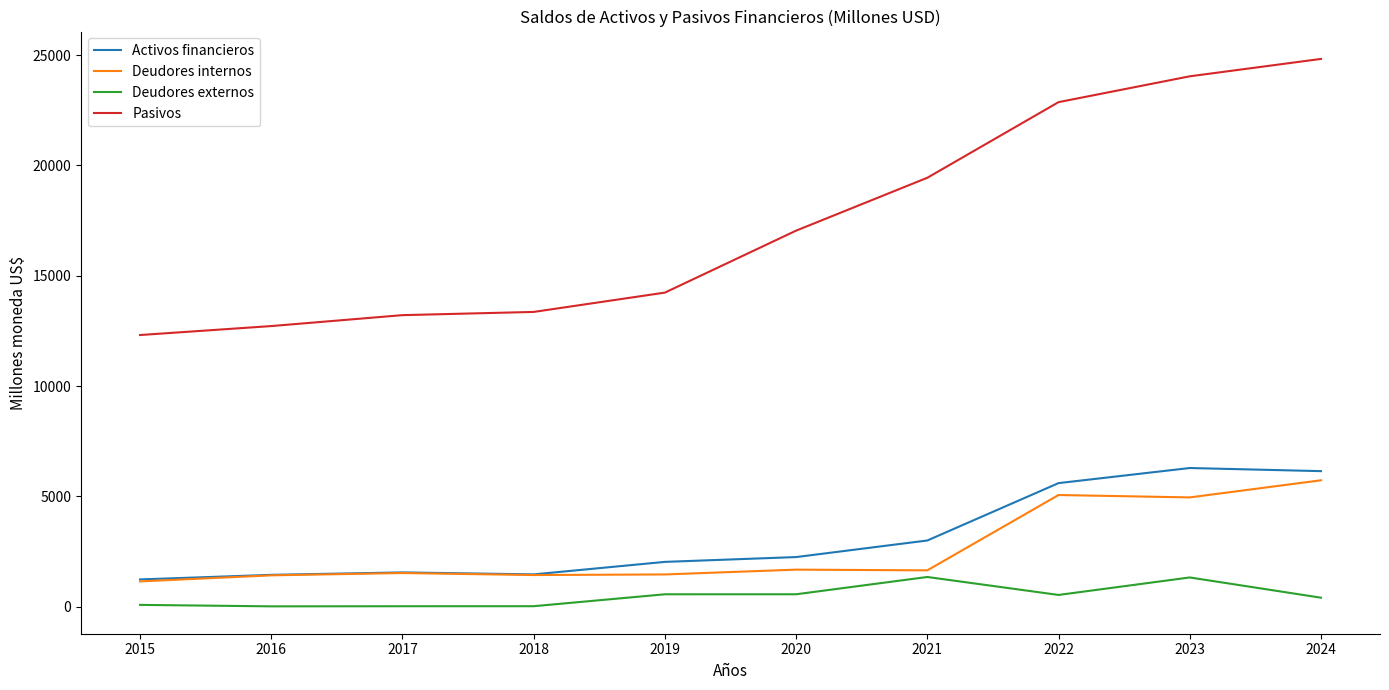

Which category has the highest value across all series?

2024